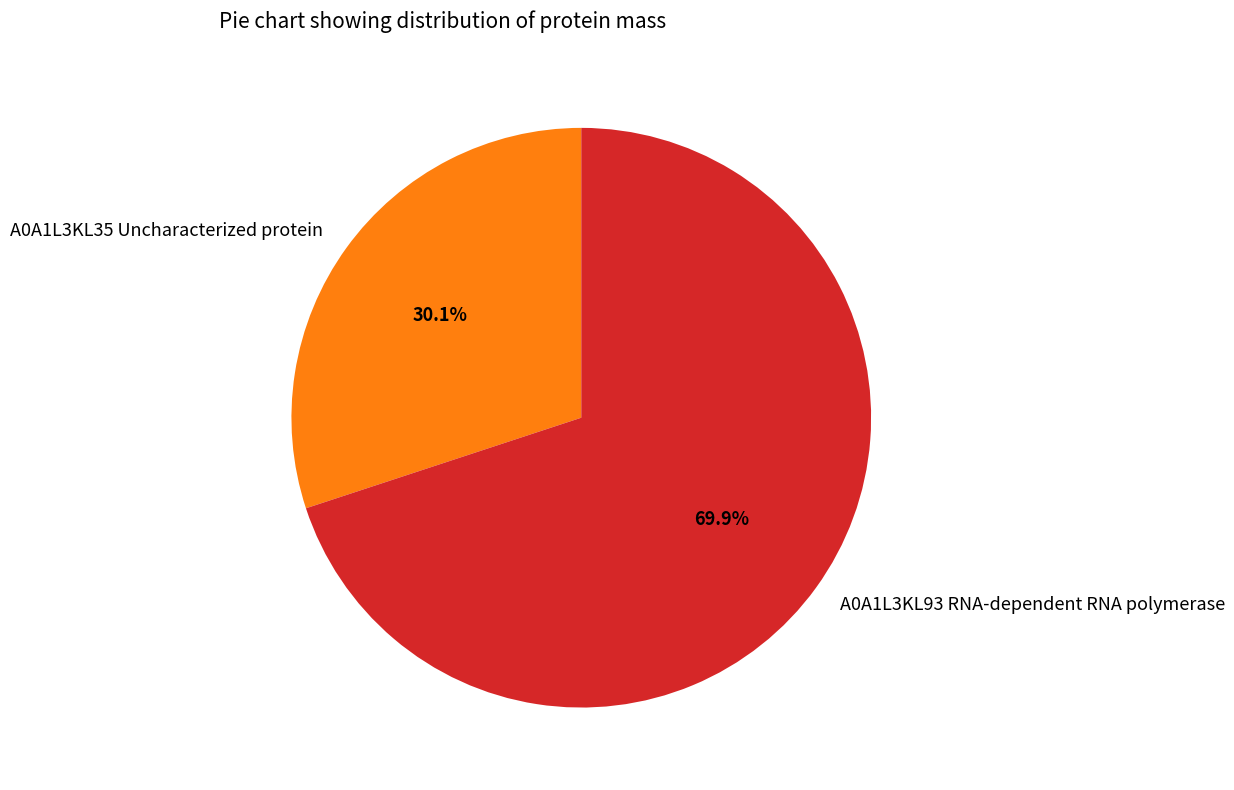

Count the number of slices in the pie.

2